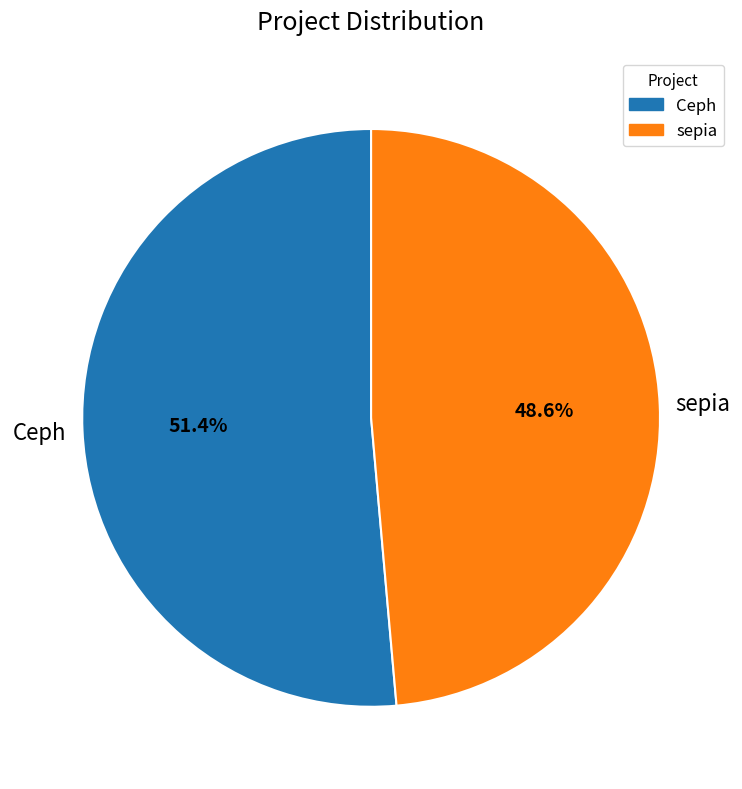

What is the ratio of the value at Ceph to the value at sepia?

1.1